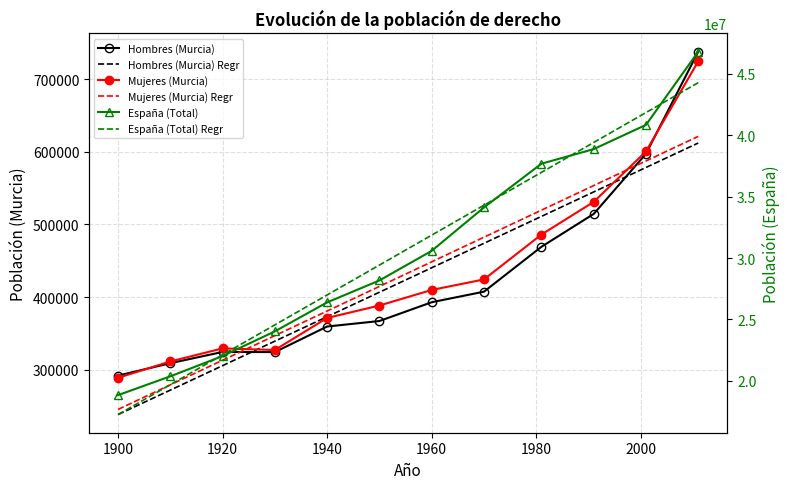

Reading left to right, extract all data points from this chart.

Hombres (Murcia): 292240.0	309286.0	324771.0	324570.0	359725.0	367276.0	393093.0	407613.0	469349.0	514527.0	597265.0	737706.0
Hombres (Murcia) Regr: 238654.8	272292.8	305930.8	339568.8	373206.8	406844.8	440482.8	474120.8	511122.6	544760.6	578398.6	612036.6
Mujeres (Murcia): 289215.0	311640.0	329665.0	327409.0	371496.0	388574.0	409993.0	424434.0	486149.0	531074.0	600381.0	724422.0
Mujeres (Murcia) Regr: 245713.3	279536.9	313360.6	347184.3	381008.0	414831.7	448655.4	482479.1	519685.1	553508.8	587332.5	621156.2
España (Total): 18831574.0	20364392.0	22013620.0	24026571.0	26386854.0	28172268.0	30582936.0	34117623.0	37683363.0	38872268.0	40847371.0	46815916.0
España (Total) Regr: 17248571.2	19684292.6	22120014.0	24555735.4	26991456.8	29427178.3	31862899.7	34298621.1	36977914.6	39413636.0	41849357.4	44285078.8